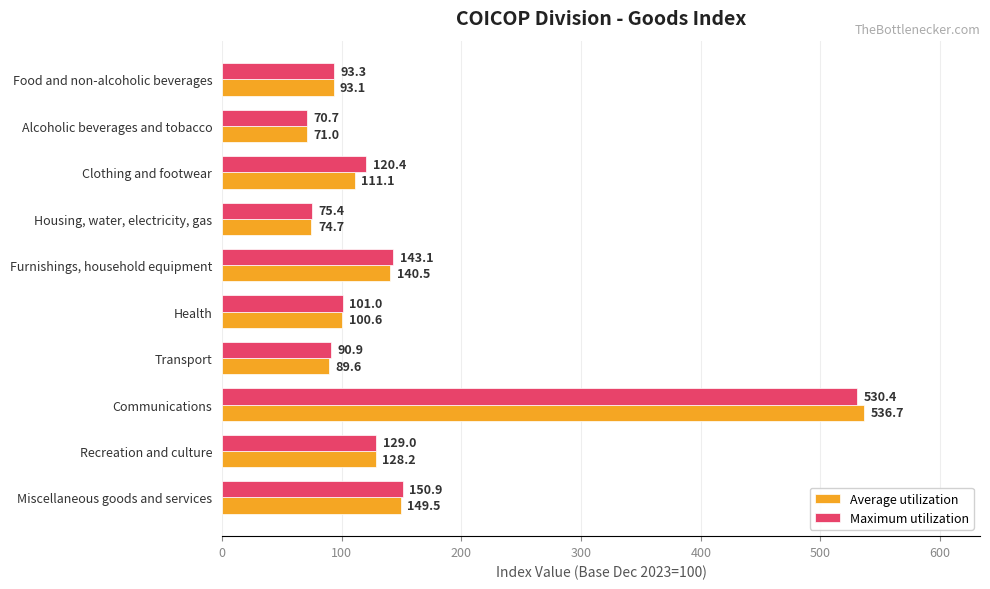

At which label is Maximum utilization closest to 300?

Miscellaneous goods and services